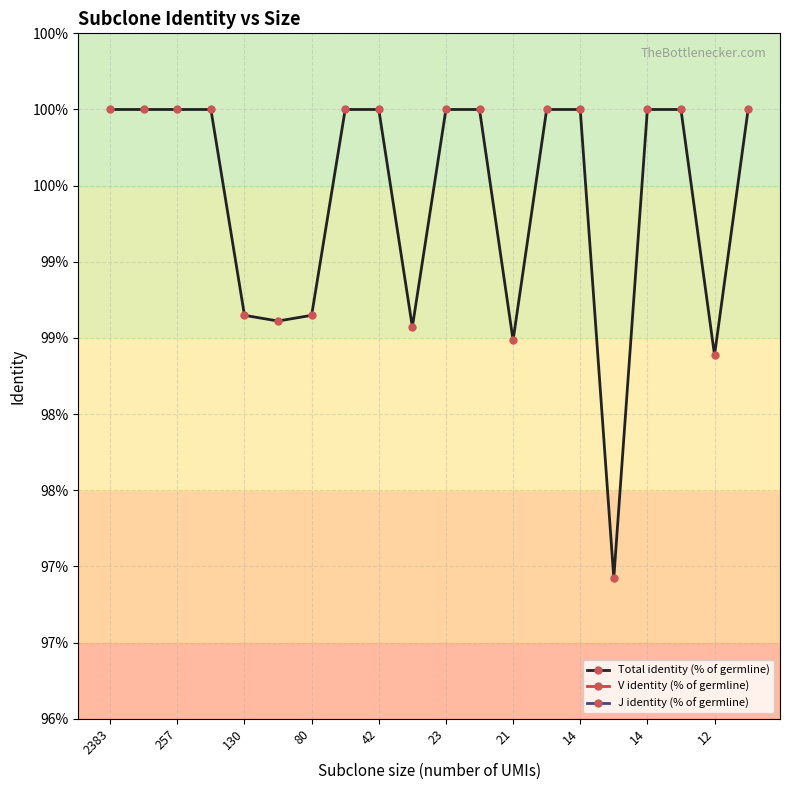

At which category does V identity (% of germline) reach its first local valley?

21